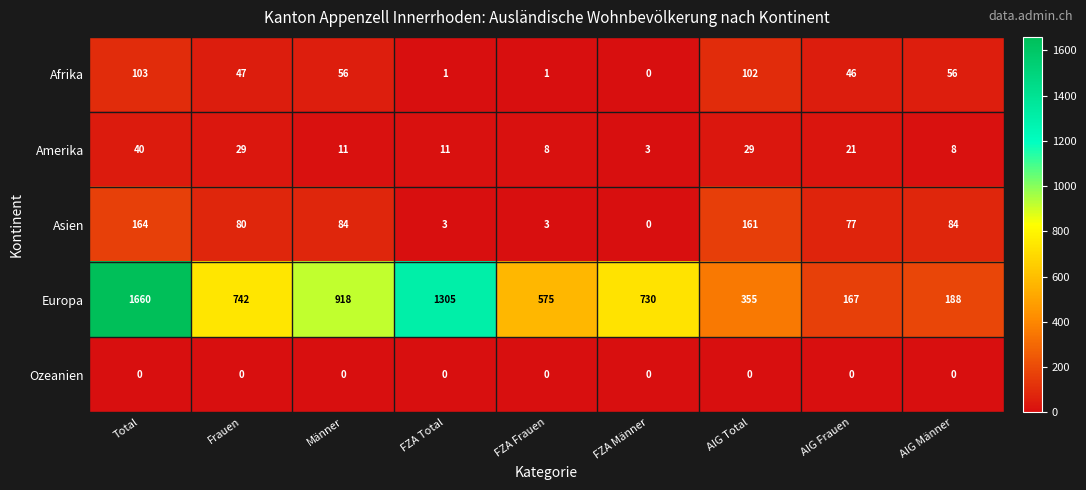

Rank the series by their maximum value, from highest to lowest.

Europa, Asien, Afrika, Amerika, Ozeanien